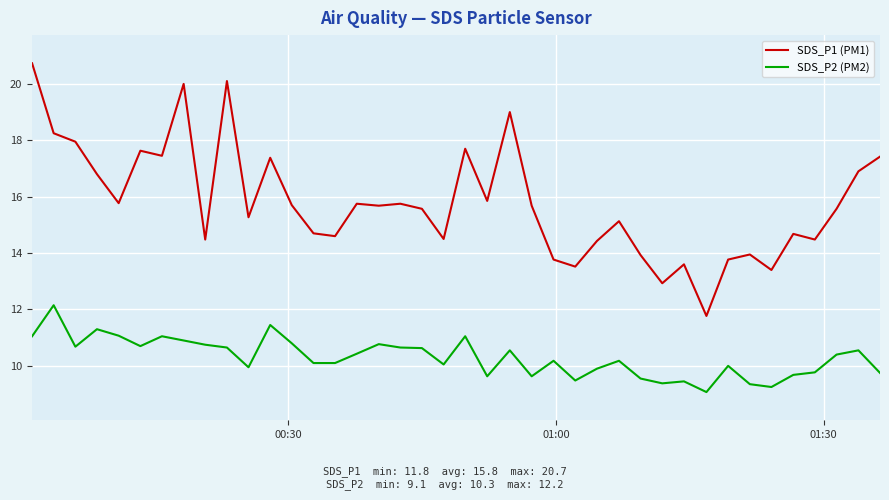

What is the minimum value for SDS_P2 (PM2)?

9.1